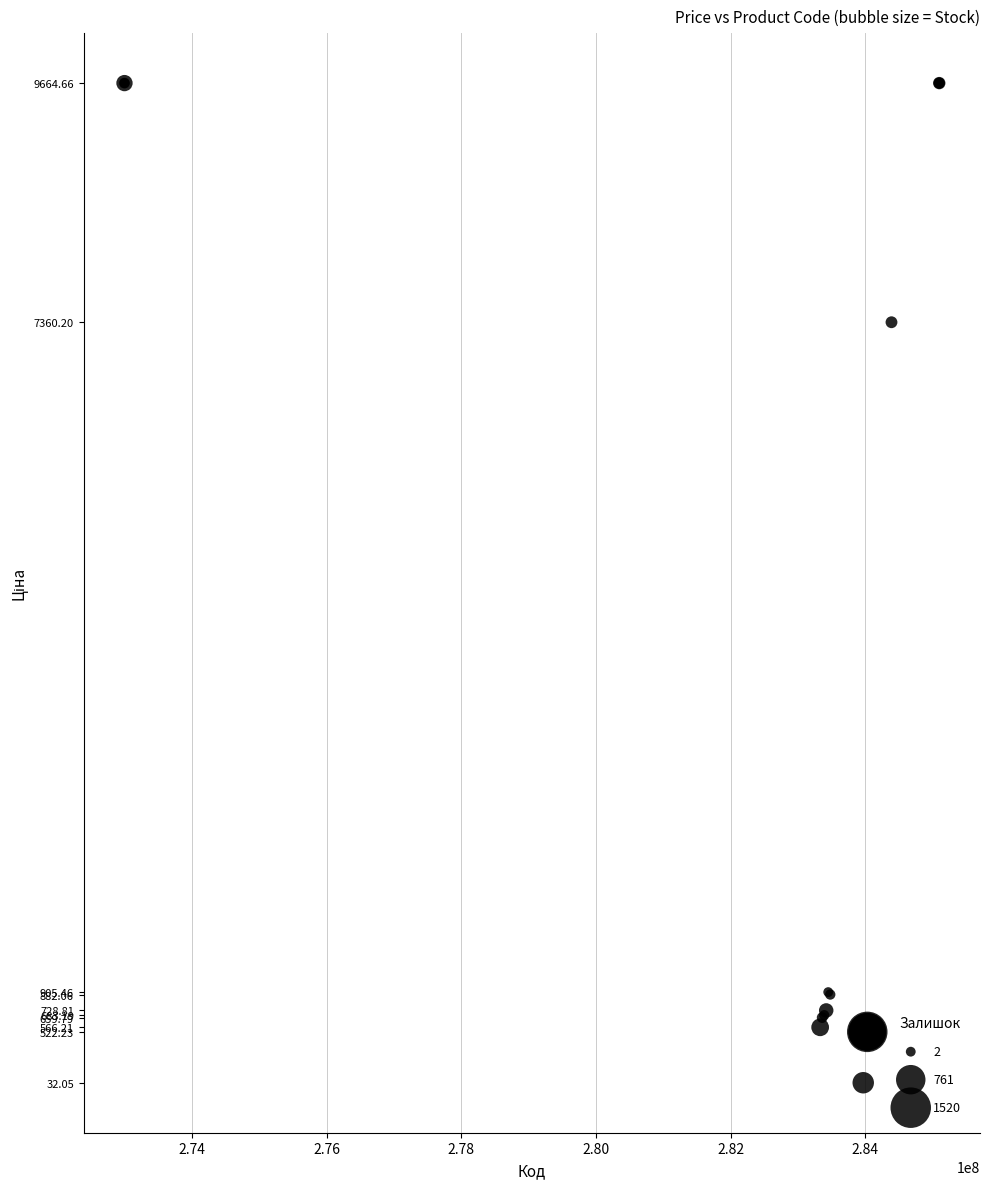

What Y value in the scatter plot is closest to 4848?

7360.2